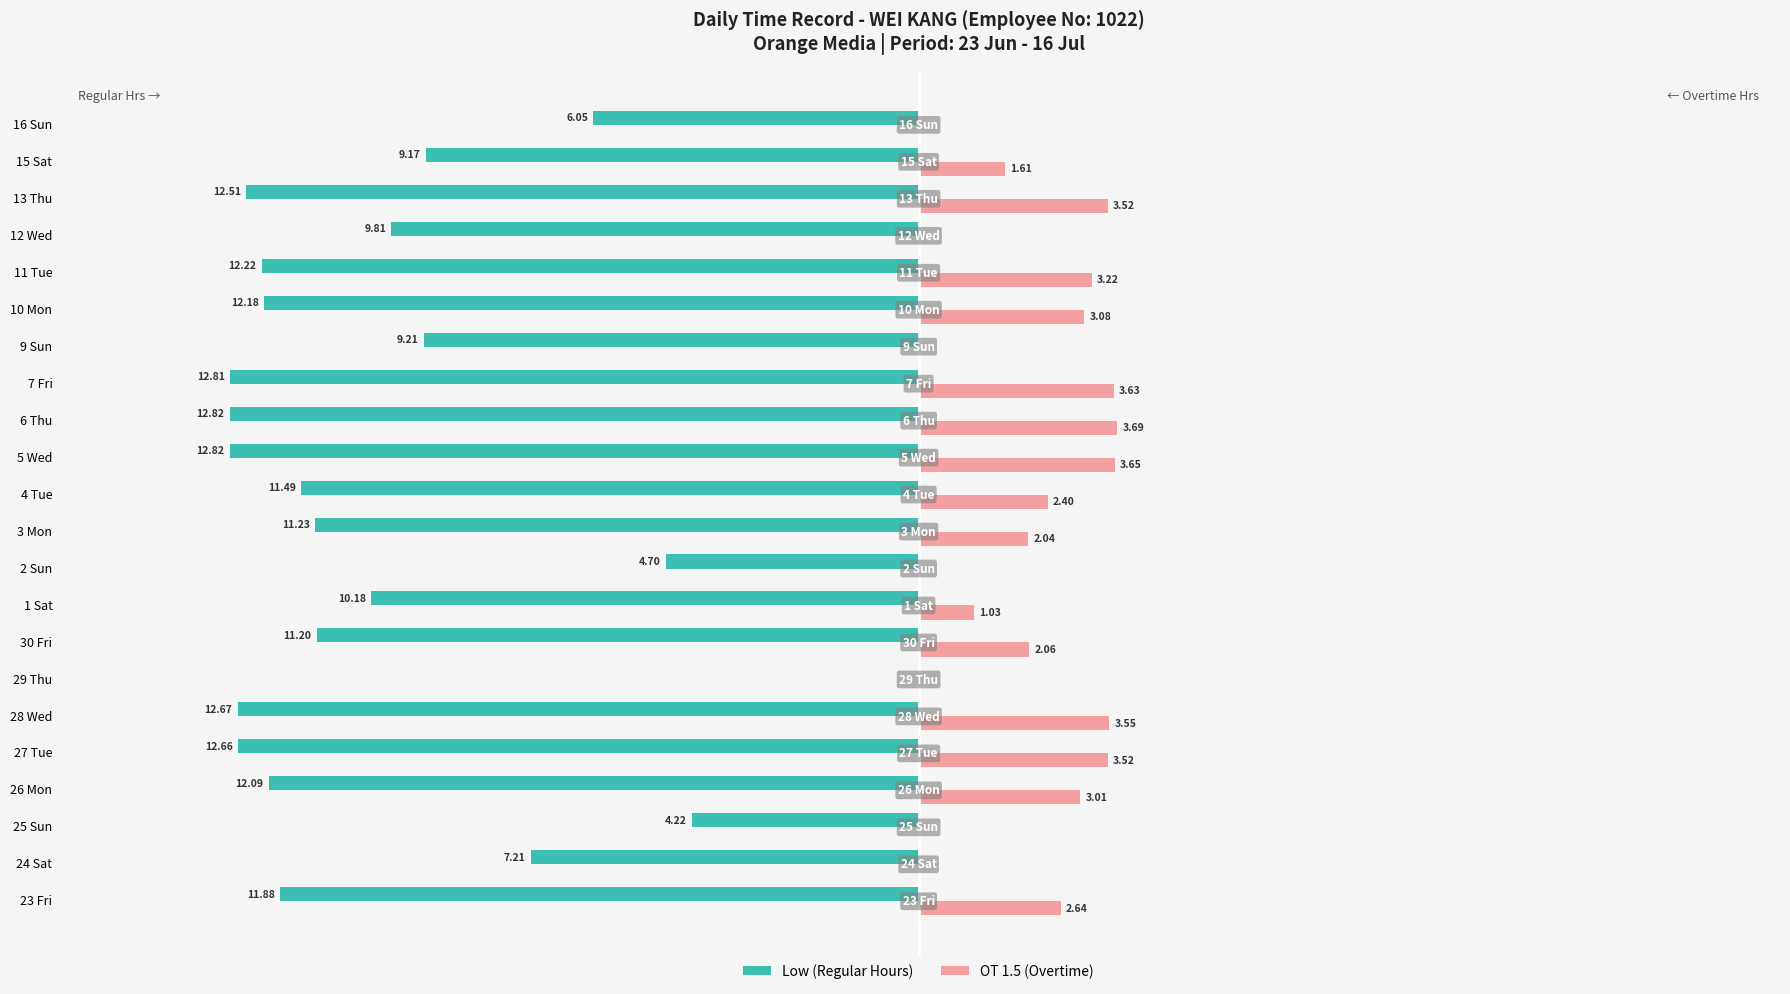

What are all the series names shown in the legend?

Low (Regular Hours), OT 1.5 (Overtime)